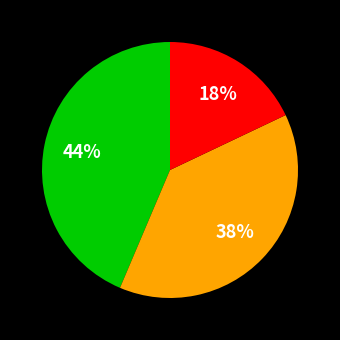

To the nearest percent, what is the difference between the largest and smallest slice percentages?

26%